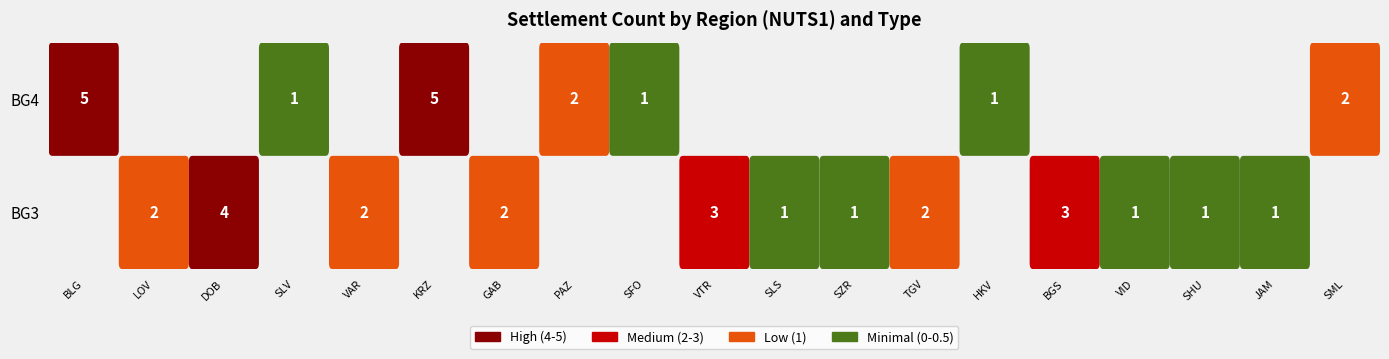

What is the difference between the maximum and minimum values in the BG4 series?

5